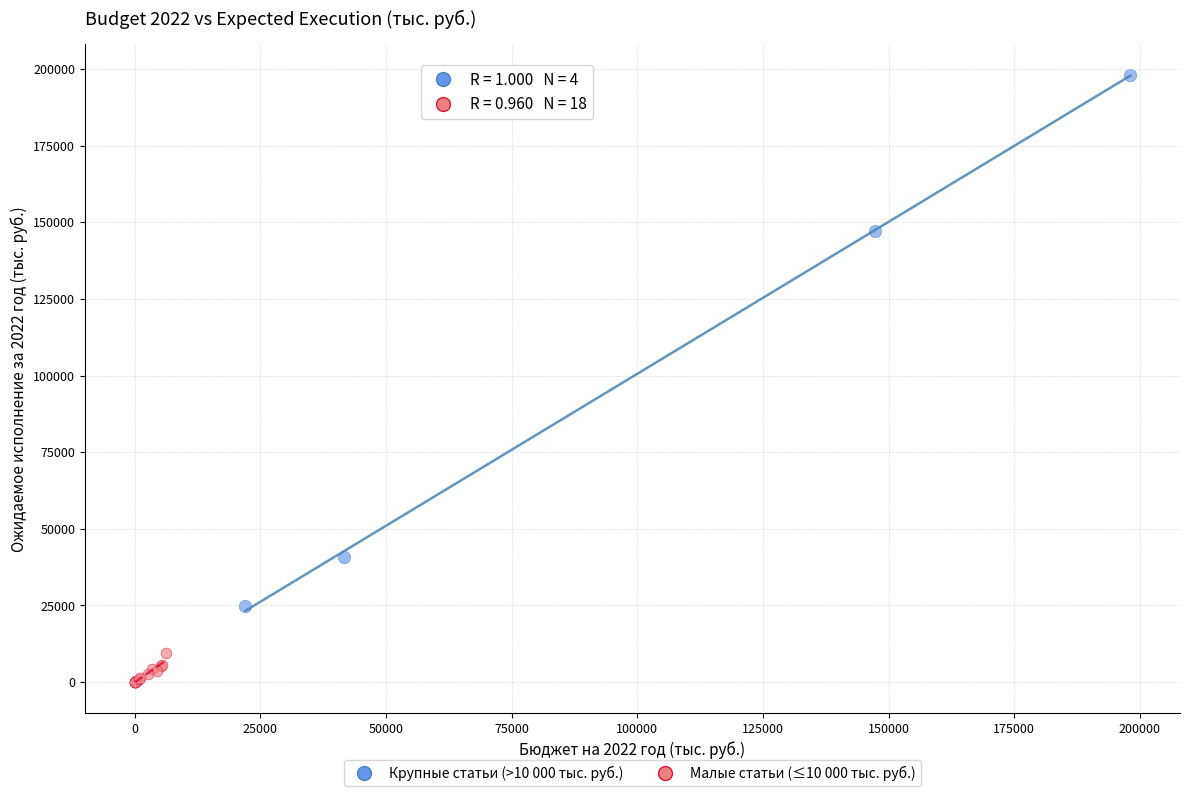

What are all the series names shown in the legend?

Крупные статьи (>10 000 тыс. руб.), Малые статьи (≤10 000 тыс. руб.)